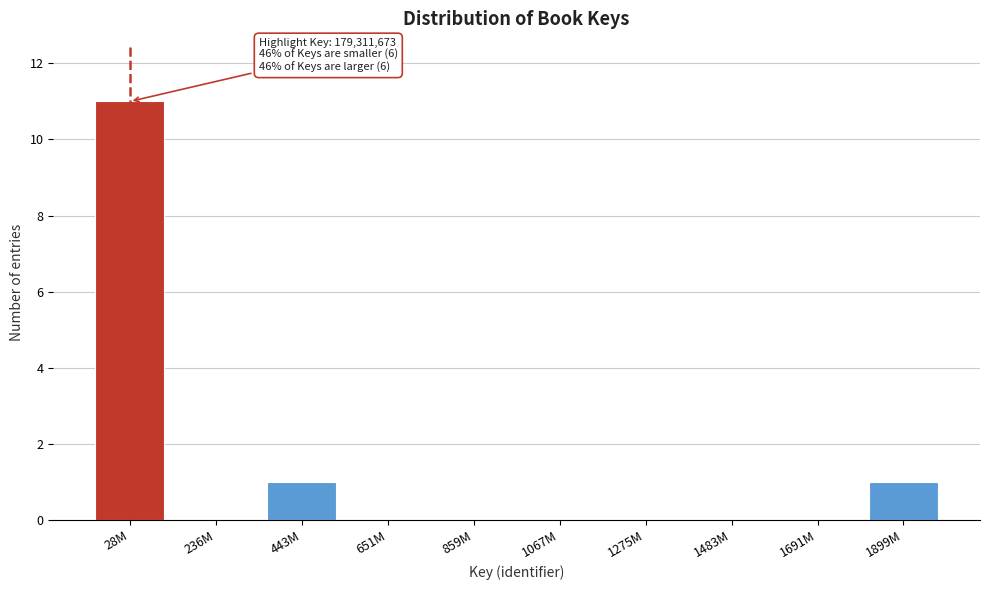

Reading left to right, transcribe all the data shown in this chart.

28M=11	236M=0	443M=1	651M=0	859M=0	1067M=0	1275M=0	1483M=0	1691M=0	1899M=1